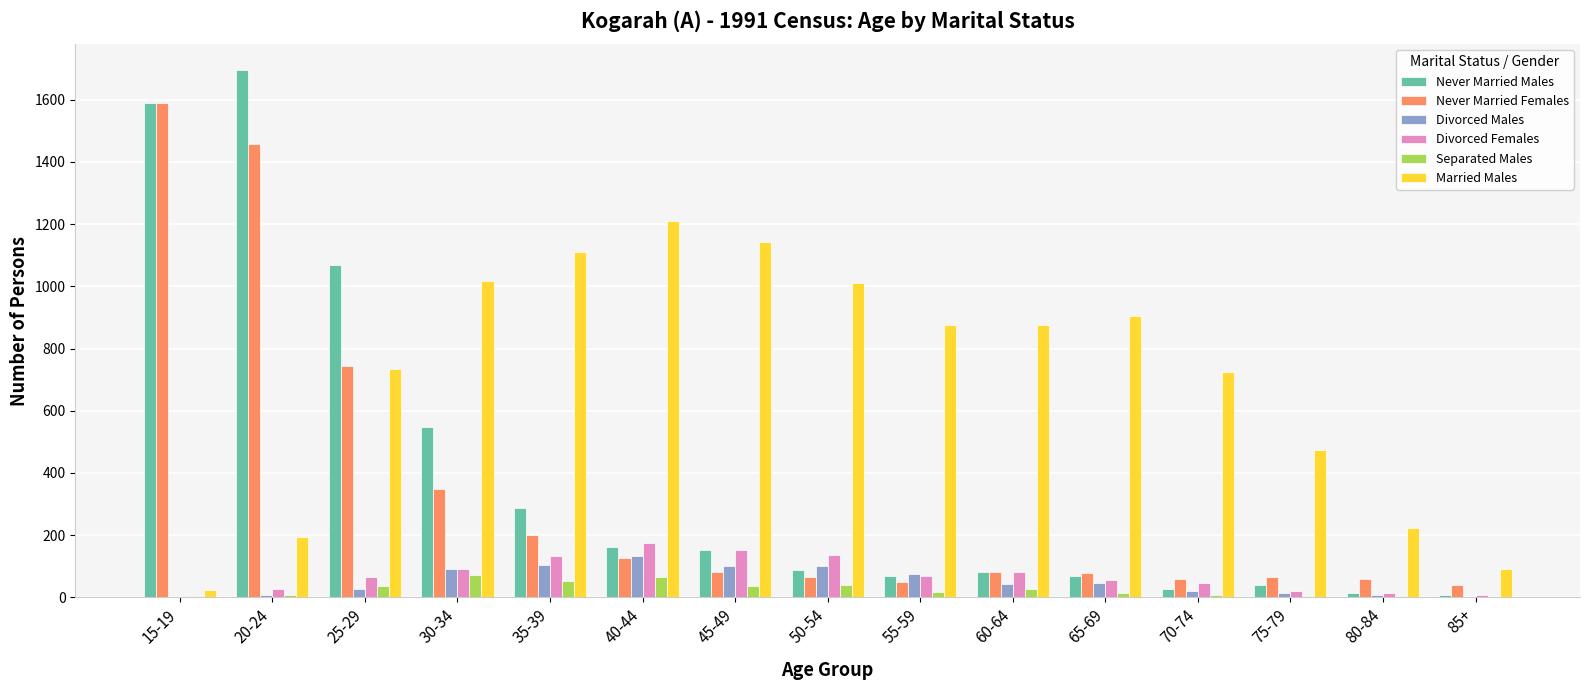

Between 75-79 and 85+, which series saw the biggest shift?

Married Males